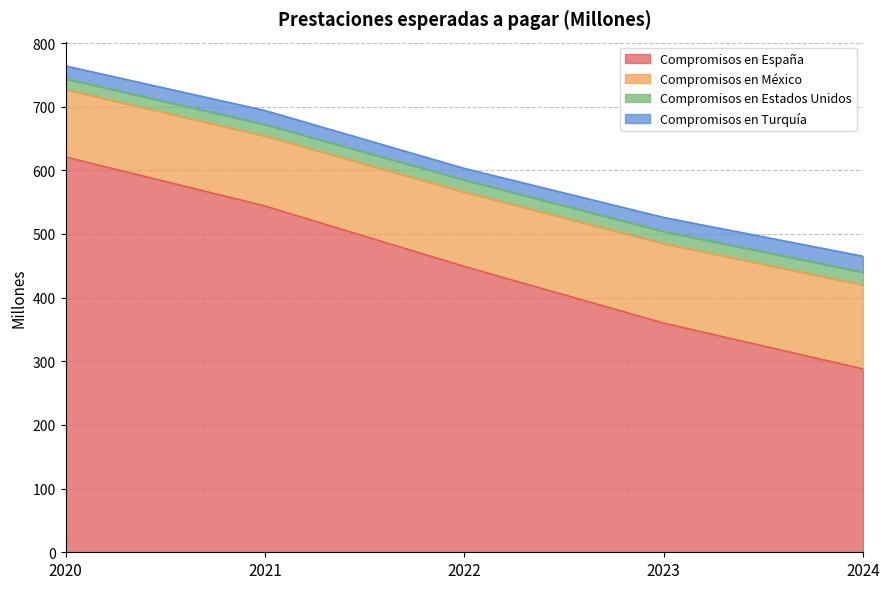

What is the lowest value of the Compromisos en España series?

288